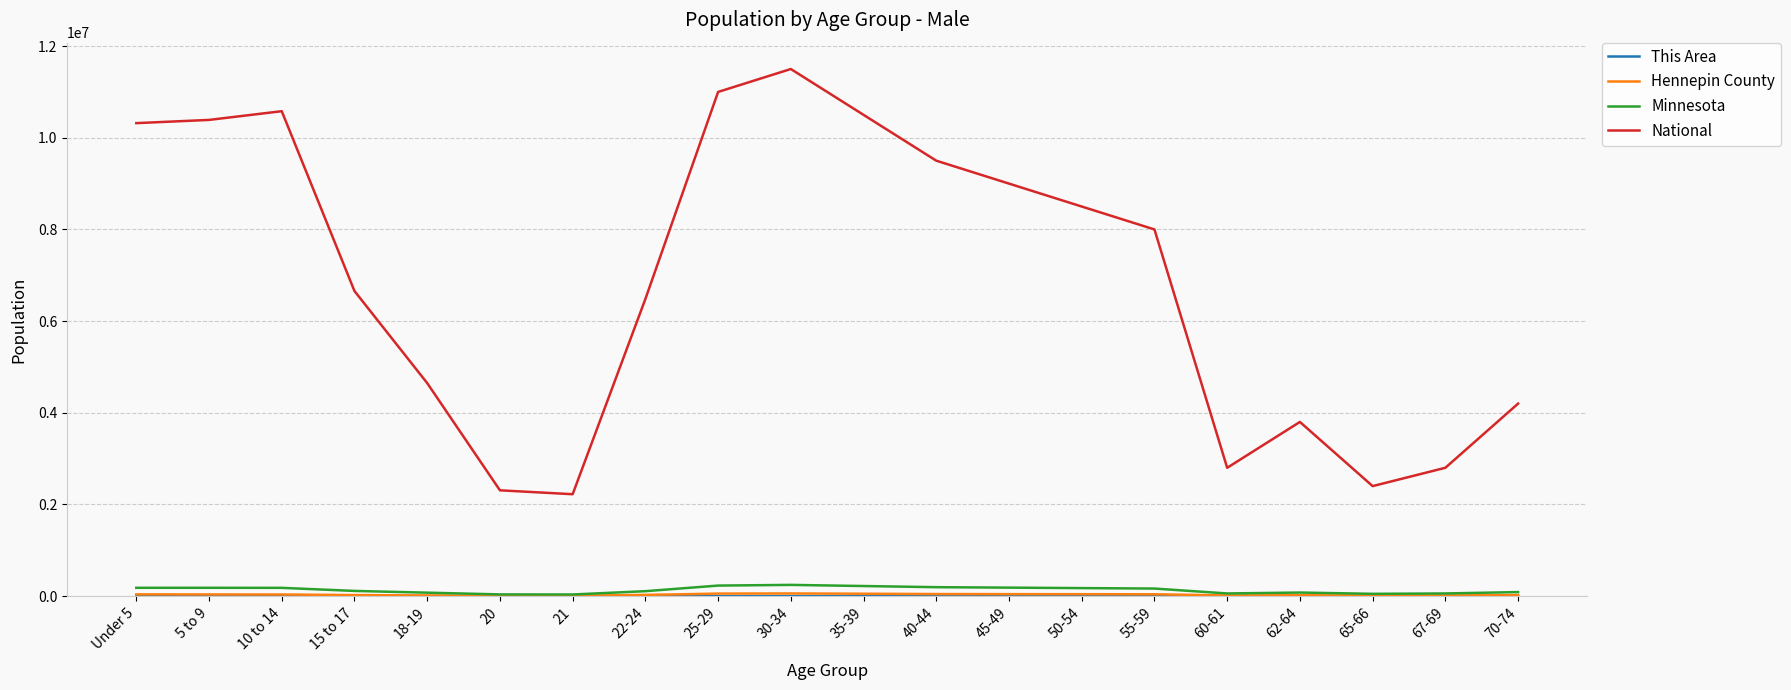

Does the chart have visible grid lines?

Yes